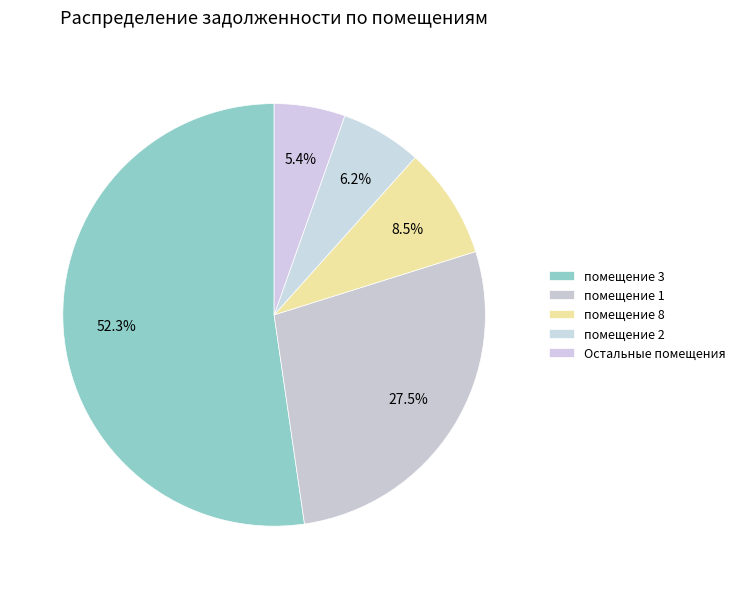

How many slices are in this pie chart?

5